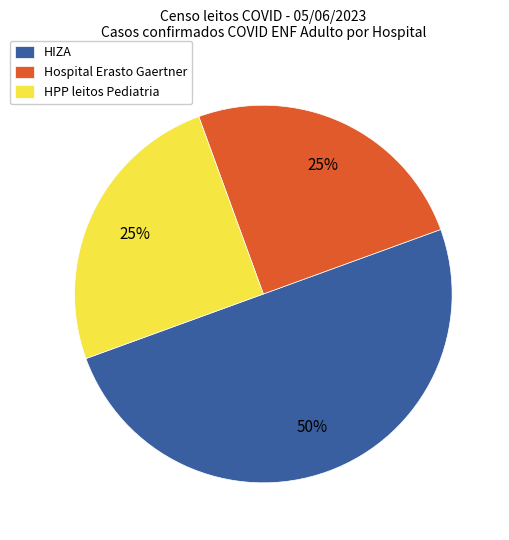

Count the number of slices in the pie.

3